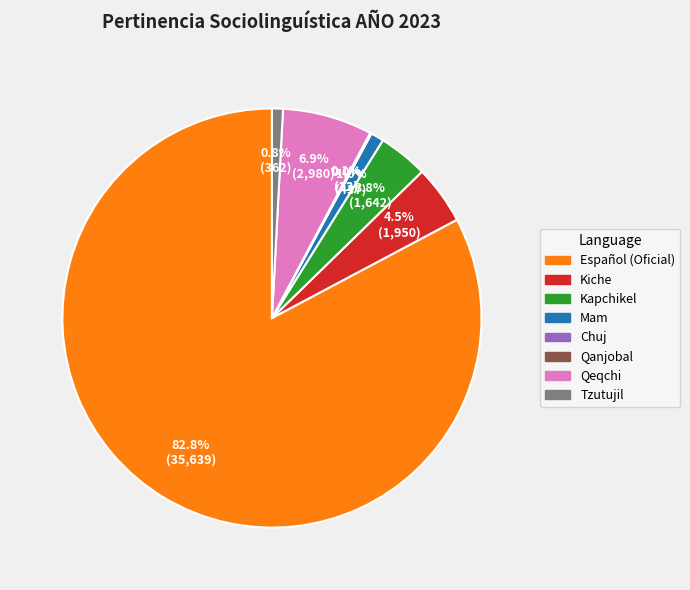

The Español (Oficial) slice represents 83% of the pie. True or false?

True